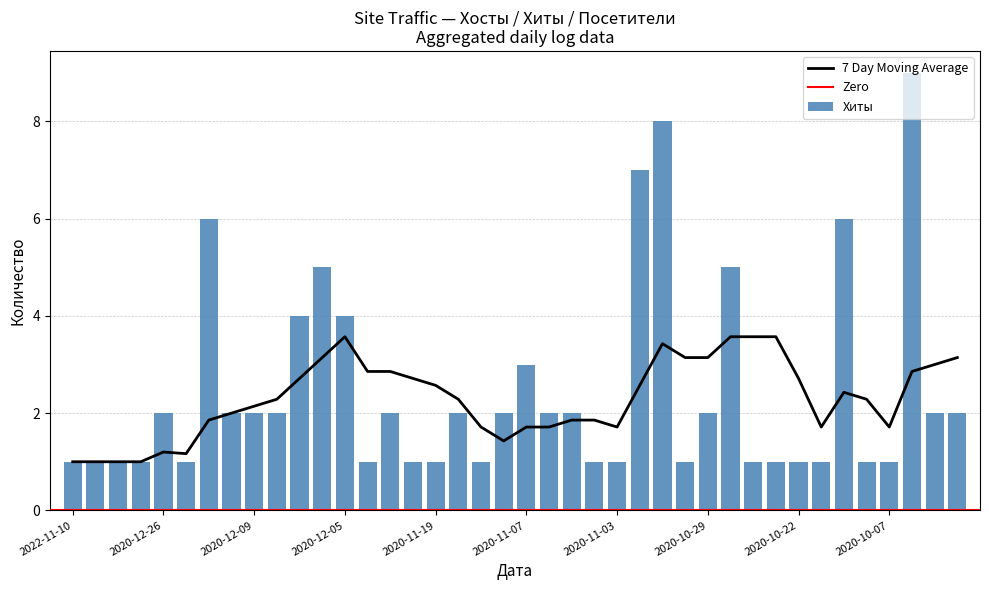

Is it true that the value at 2020-11-03 is 1?

True